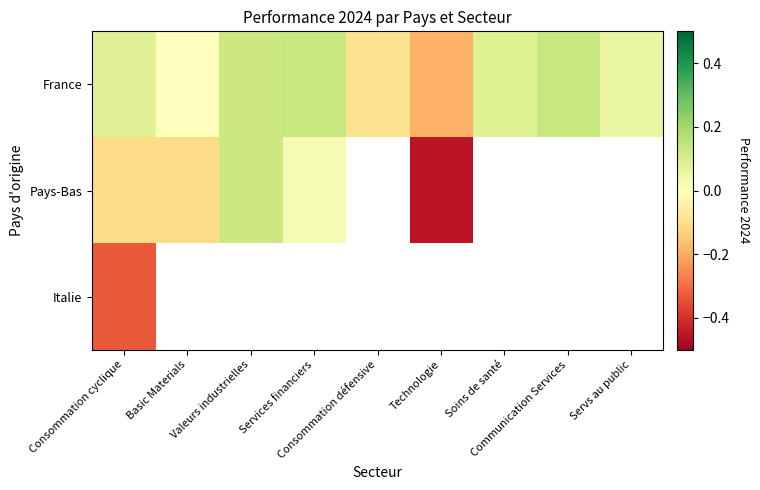

At which label does France first exceed 0?

Consommation cyclique